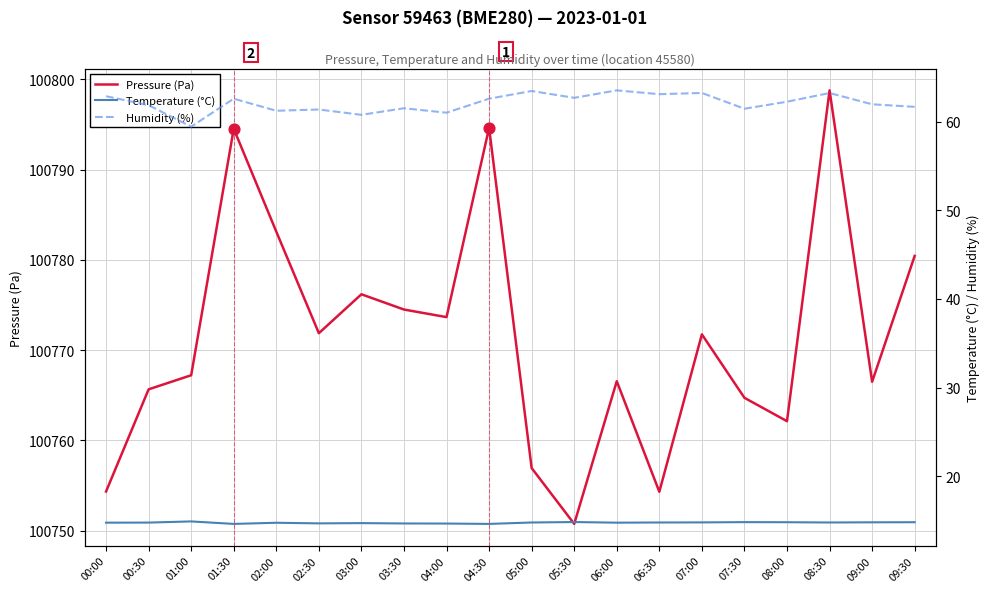

Which series has the largest total across all categories?

Pressure (Pa)